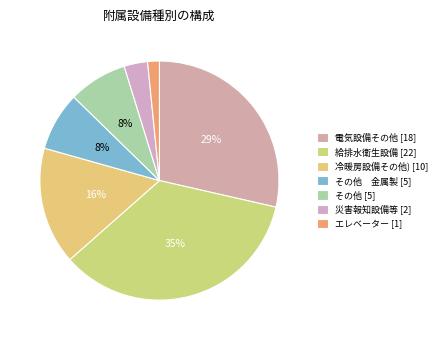

To the nearest percent, what is the difference between the largest and smallest slice percentages?

33%